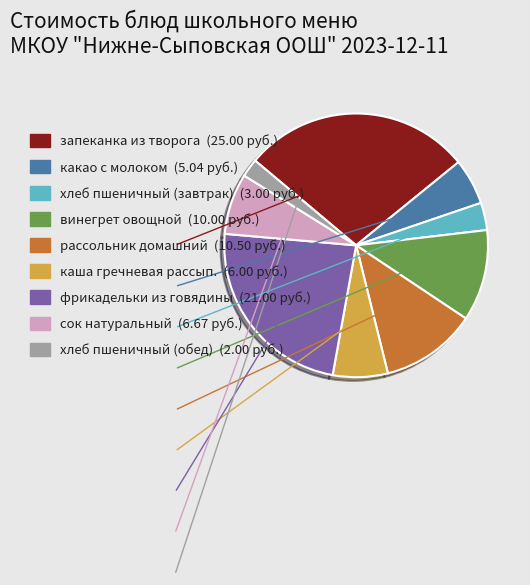

Rank the categories by value from highest to lowest.

запеканка из творога, фрикадельки из говядины, рассольник домашний, винегрет овощной, сок натуральный, каша гречневая рассып., какао с молоком, хлеб пшеничный (завтрак), хлеб пшеничный (обед)